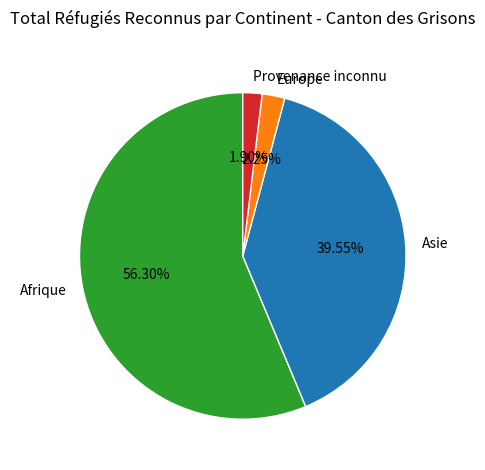

What percentage is the Europe slice, to the nearest percent?

2%